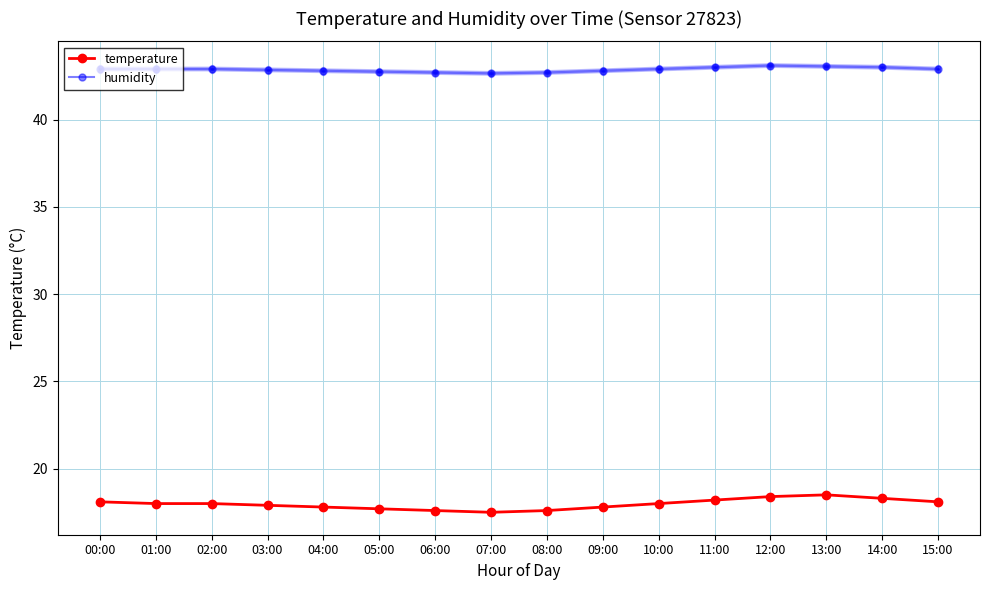

What are all the series names shown in the legend?

temperature, humidity